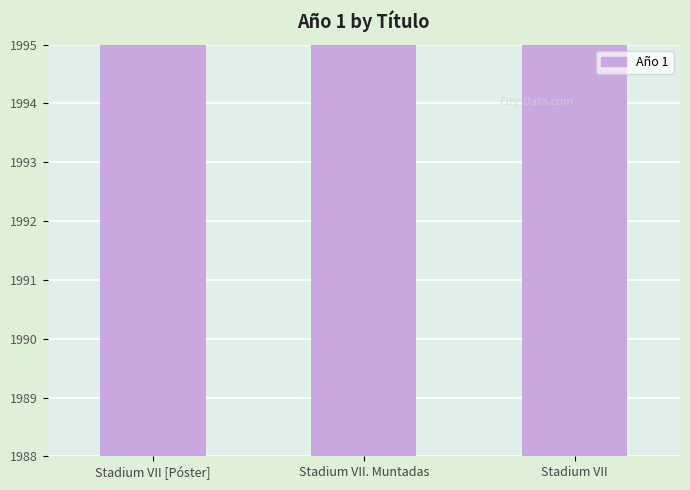

The value at Stadium VII. Muntadas is 3051. True or false?

False